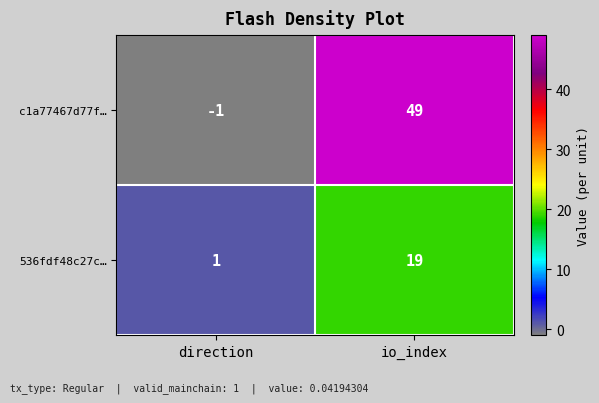

How many distinct data groups are displayed?

2